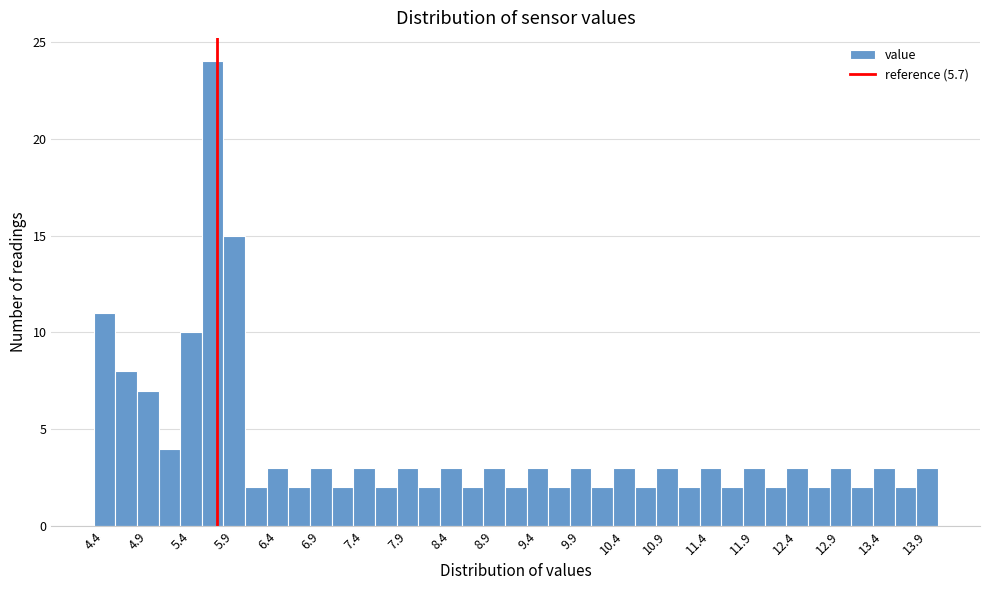

What is the height of the bar covering 8.275 to 8.525 on the x-axis? Neither the bar edges nor the heights are printed on the chart, so give them approximately, as read against the axes.

3